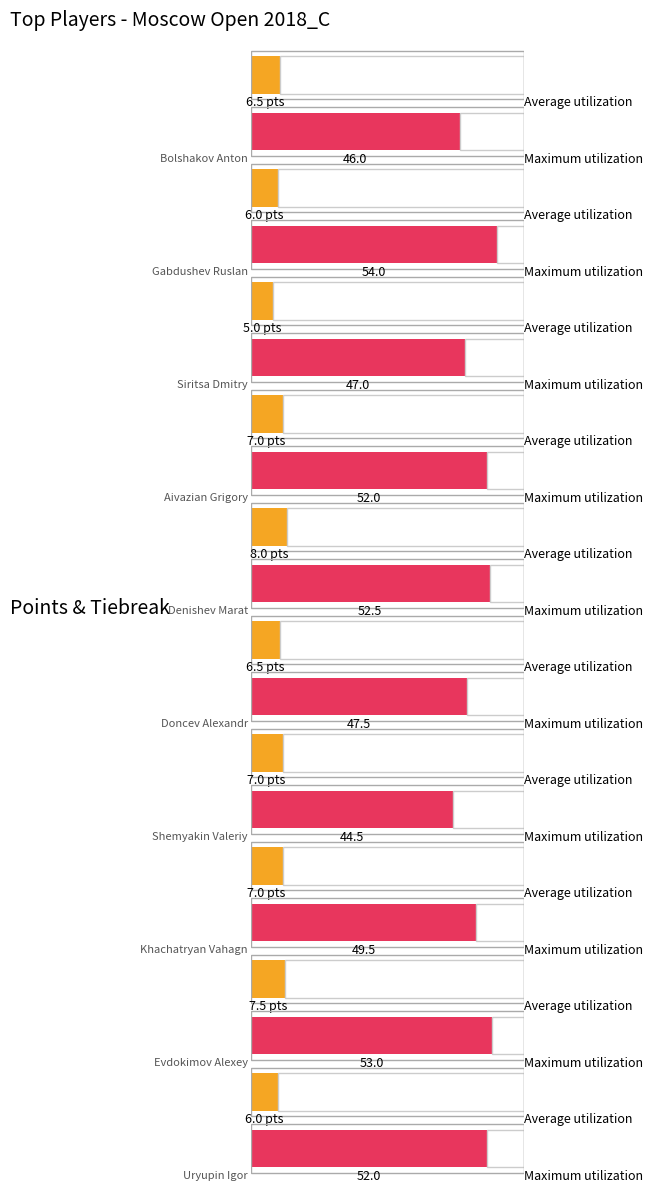

List the series in order of their peak value, lowest first.

Average utilization, Maximum utilization